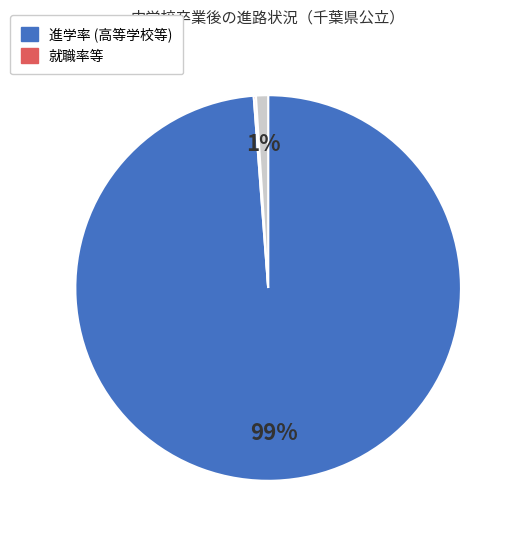

To the nearest percent, what is the difference between the largest and smallest slice percentages?

99%